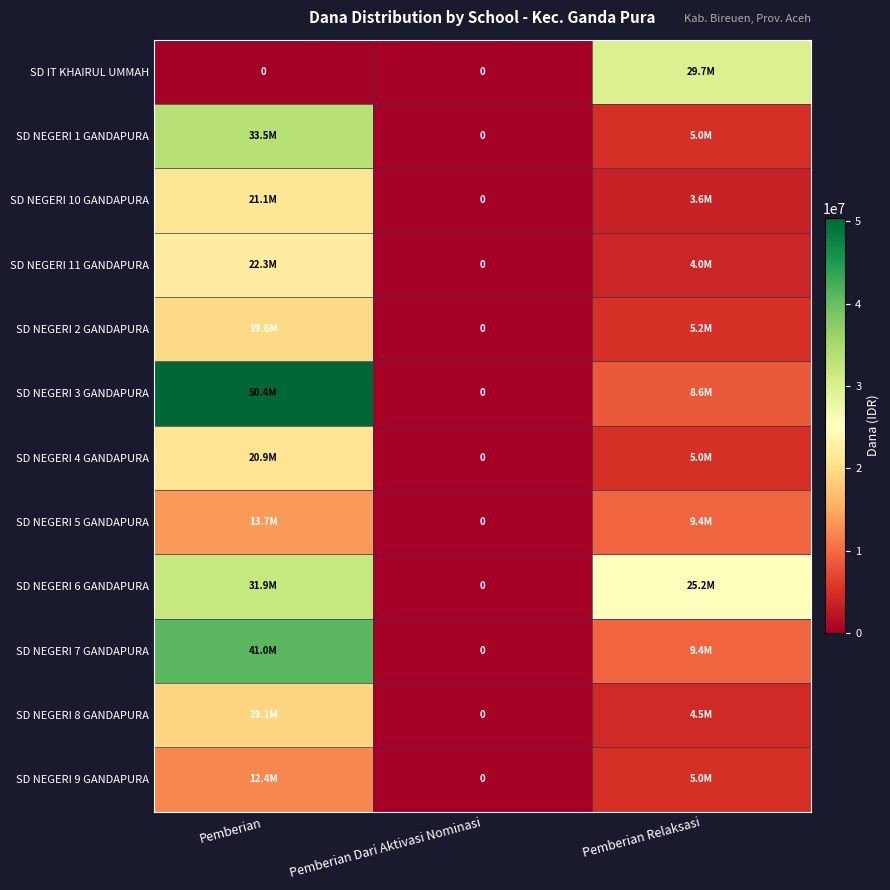

How many SD NEGERI 8 GANDAPURA values are between 0 and 19125000?

3